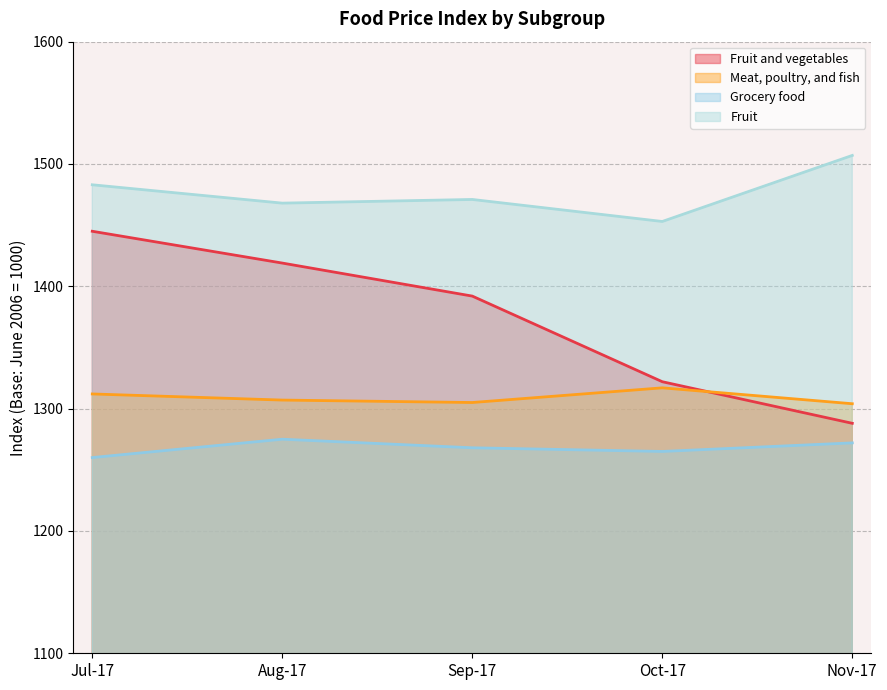

How many times do Fruit and vegetables and Meat, poultry, and fish cross each other?

1